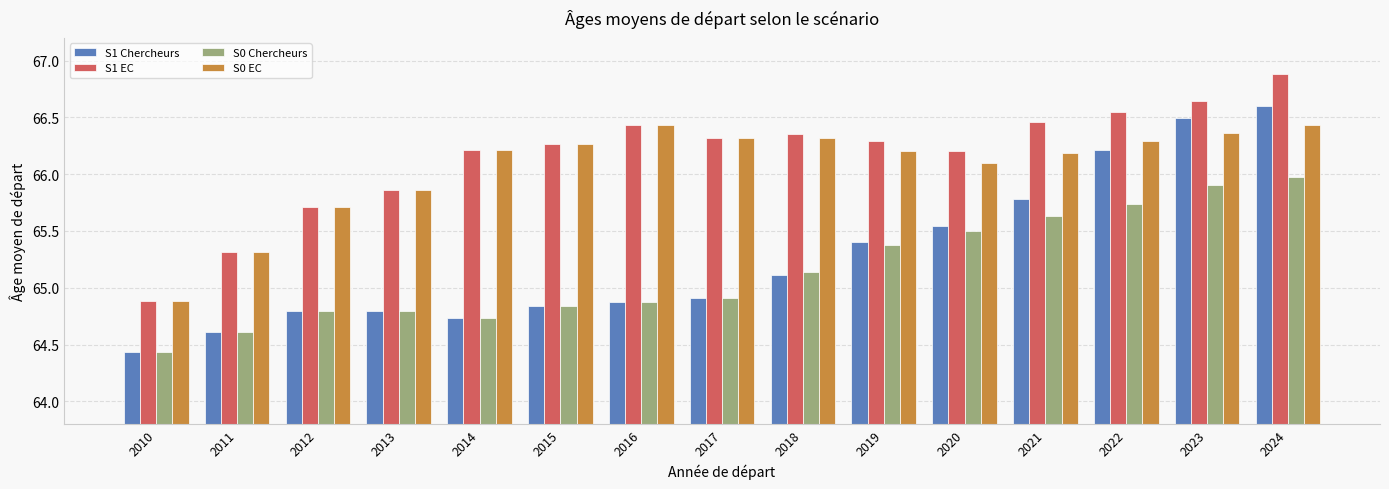

Which label corresponds to the smallest value in the chart?

2010